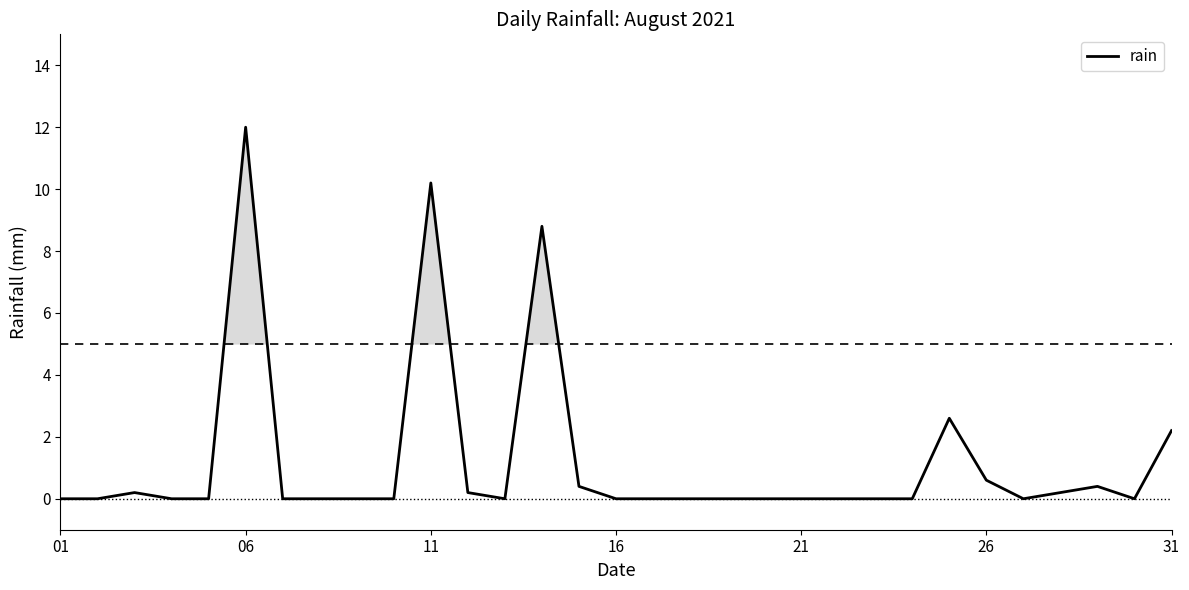

What is the greatest value displayed?

12.0